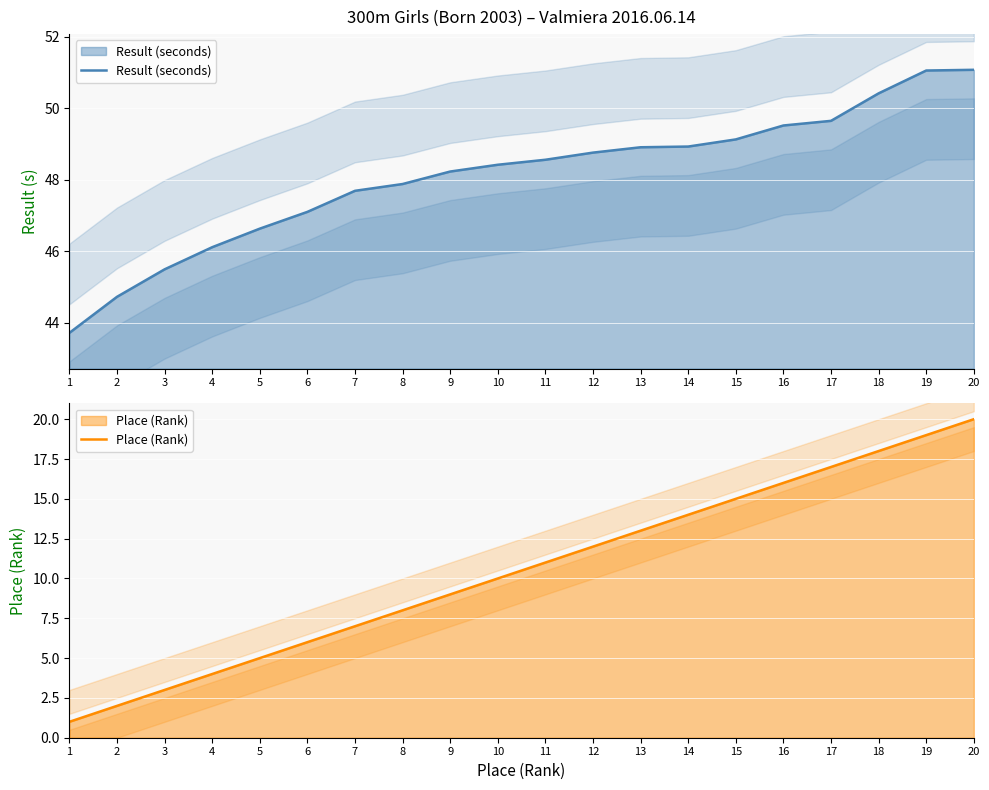

What is the value of the Result (seconds) point at the 1st from the left?

43.7